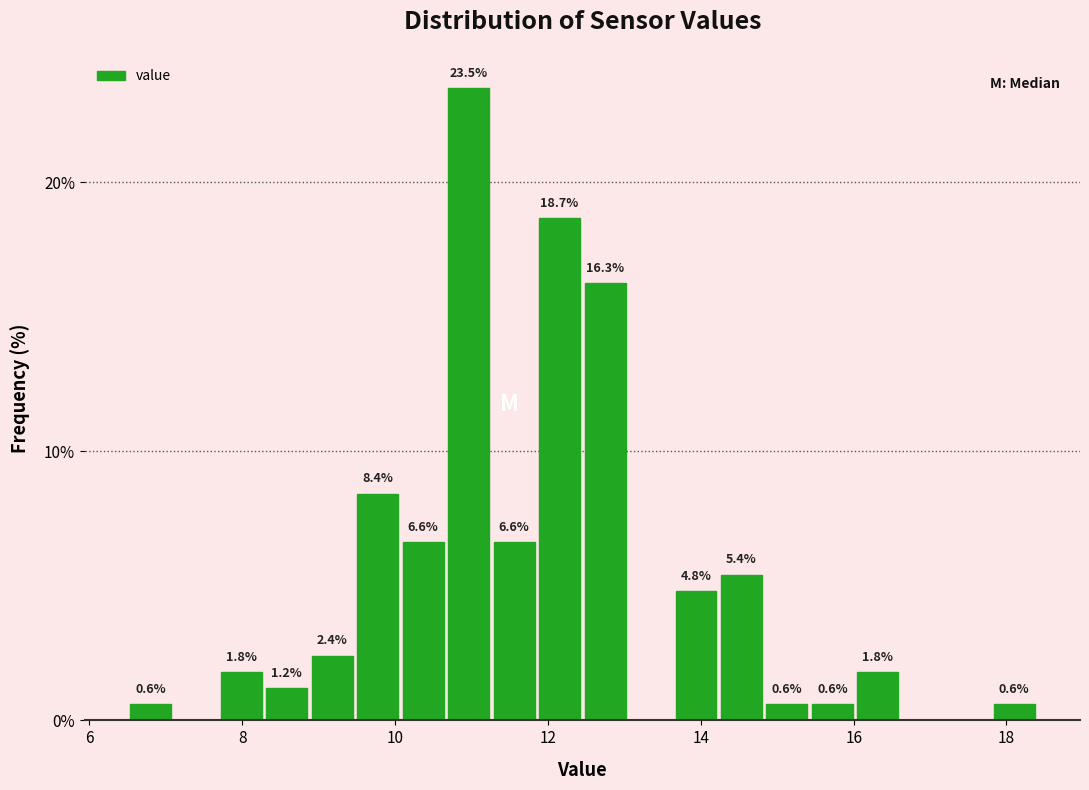

Read against the x-axis, roughly where is the centre of the tallest bar?

11.0